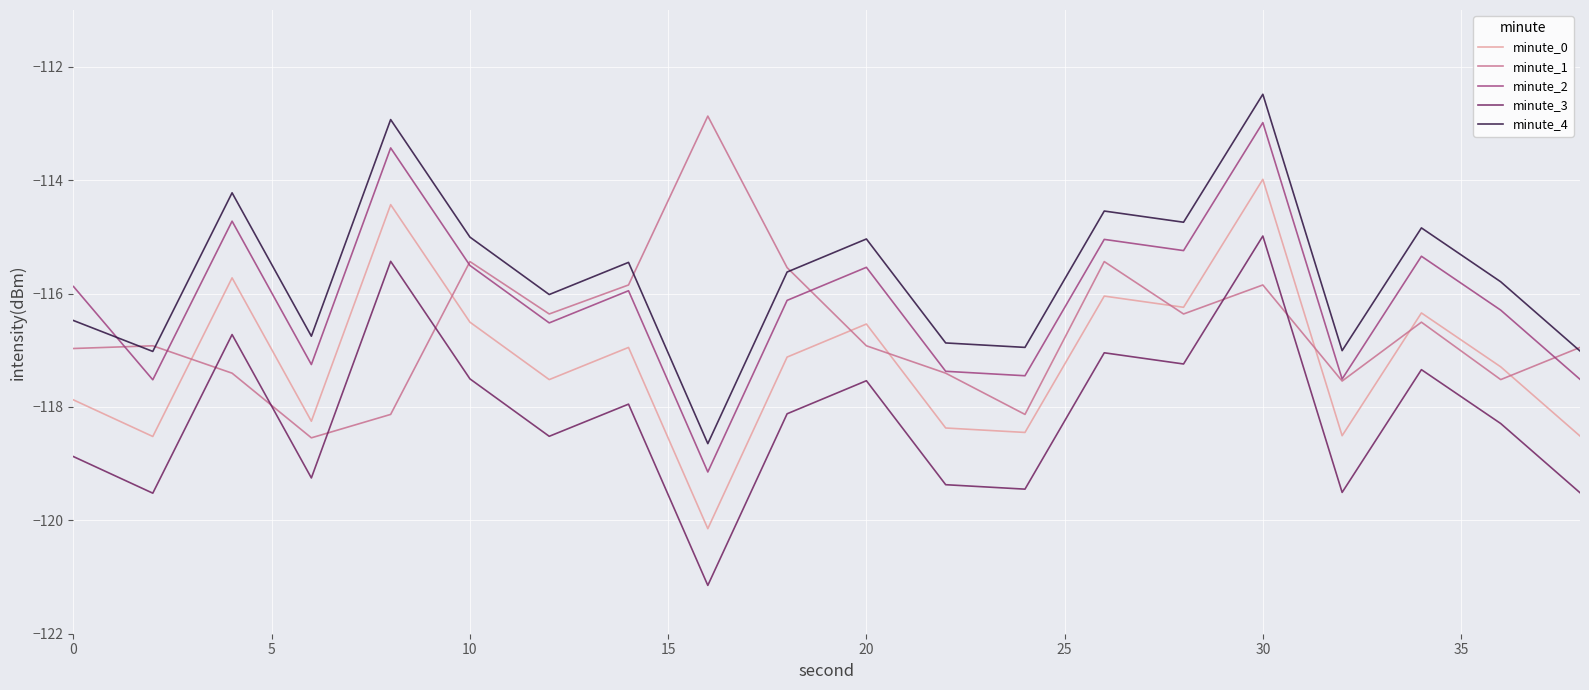

What is the maximum value for minute_1?

-112.9